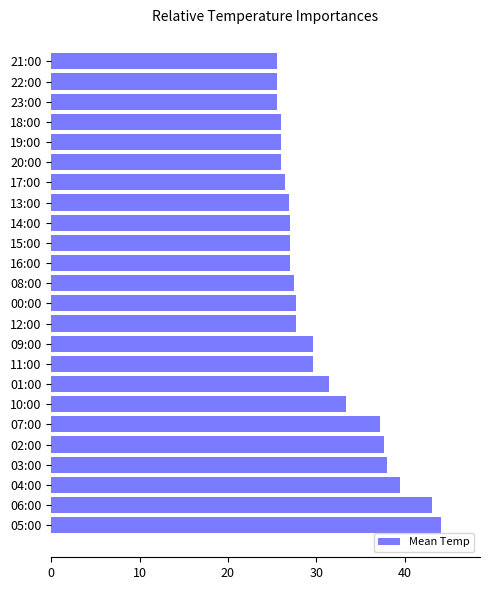

What is the ratio of the value at 05:00 to the value at 20:00?

1.7